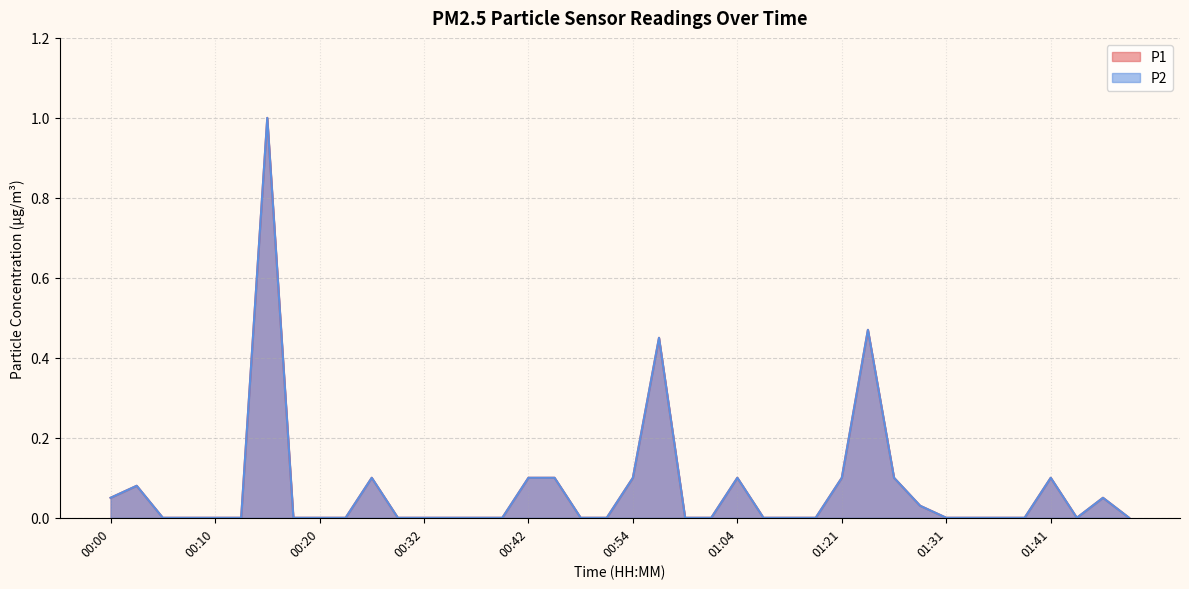

At how many categories does at least one series exceed 0?

15